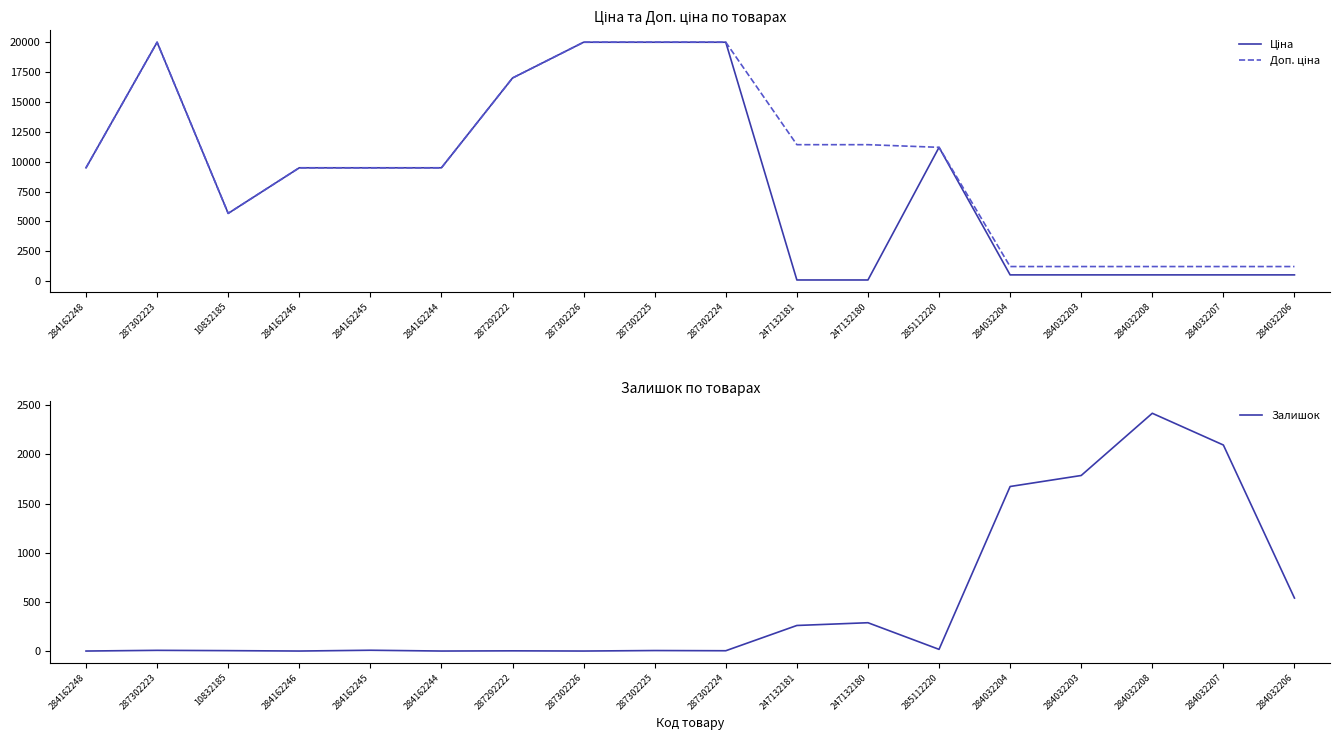

True or false: Доп. ціна and Ціна intersect in this chart.

False